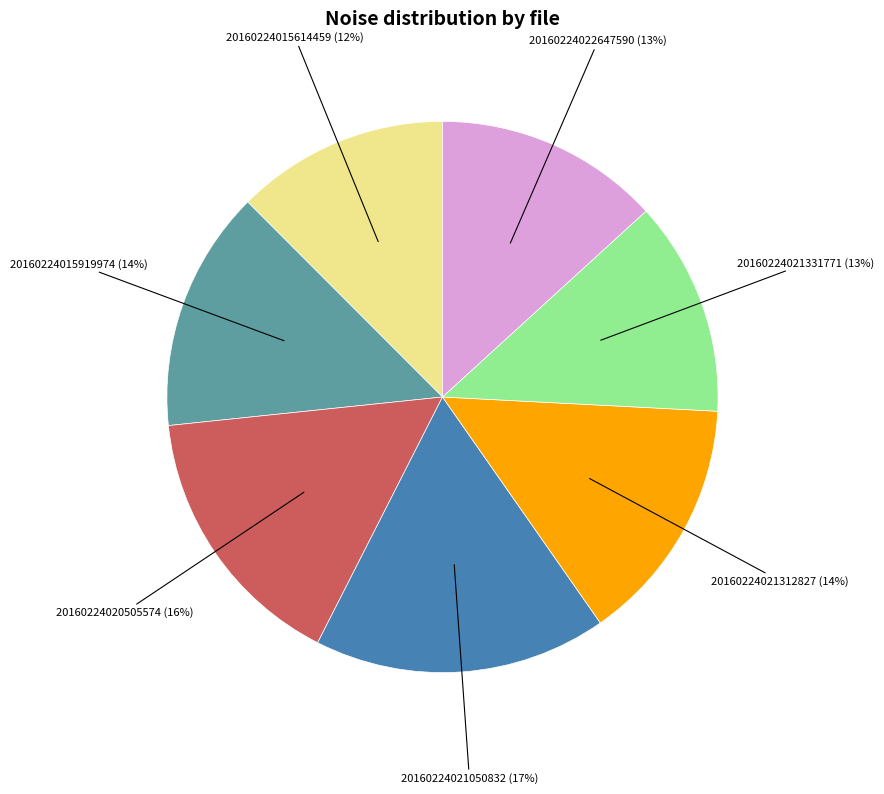

Is there any slice that represents more than half of the pie?

No